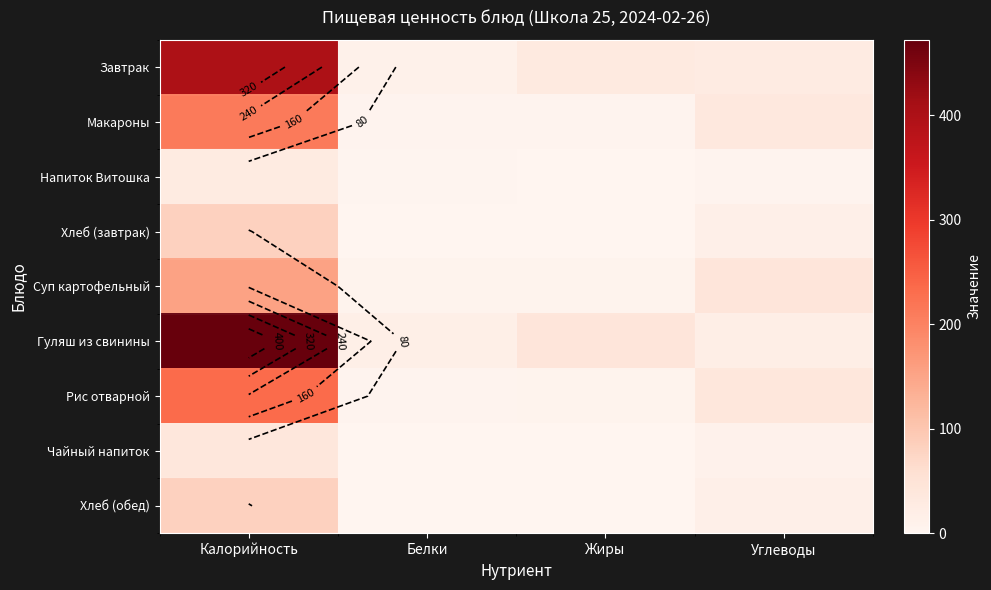

At how many categories does at least one series exceed 62?

1